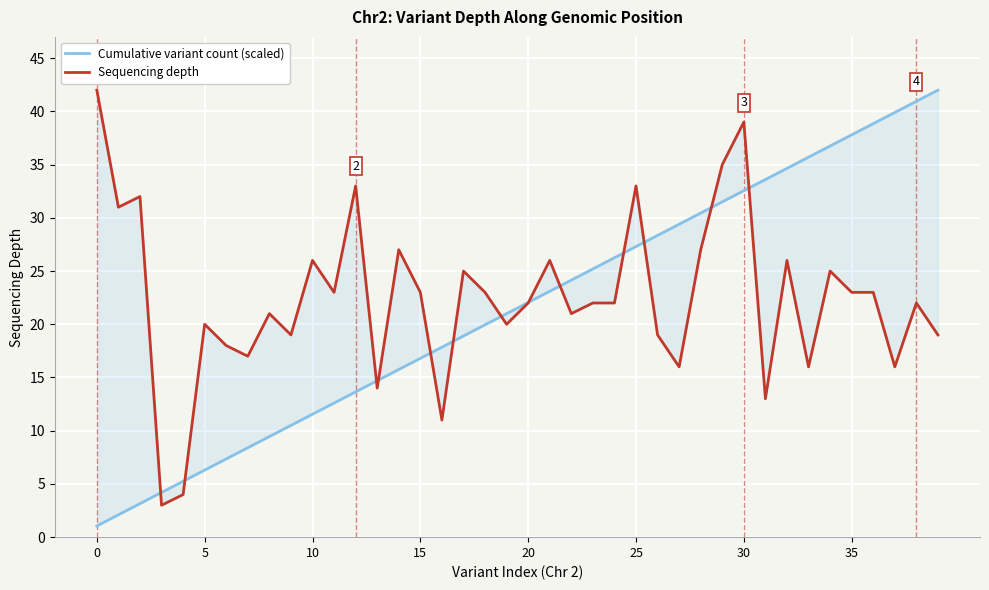

What is the minimum value for Sequencing depth?

3.0